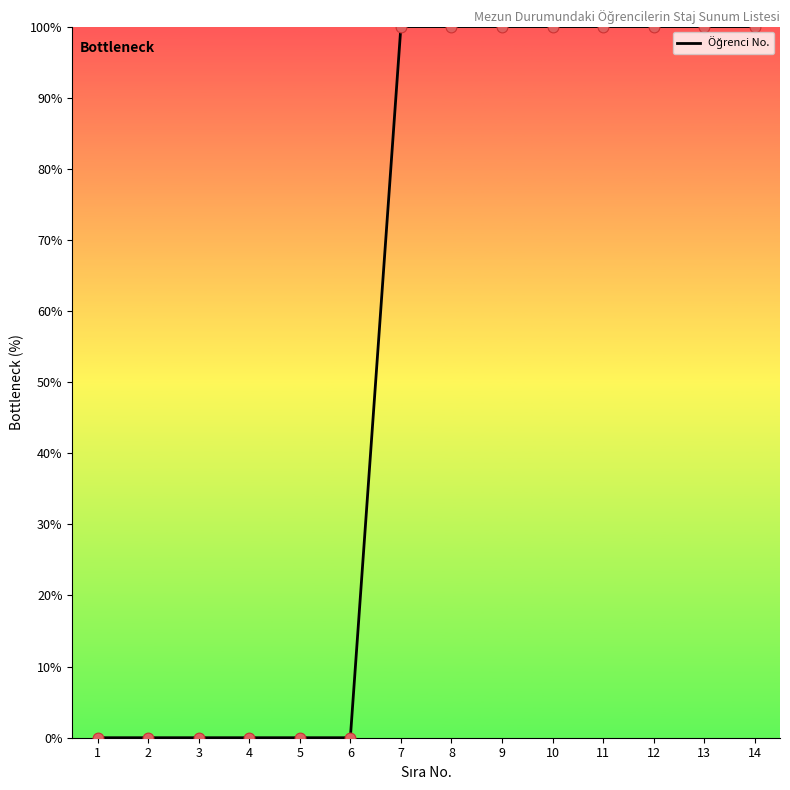

What is the change in value from 2 to 9?

+100.0